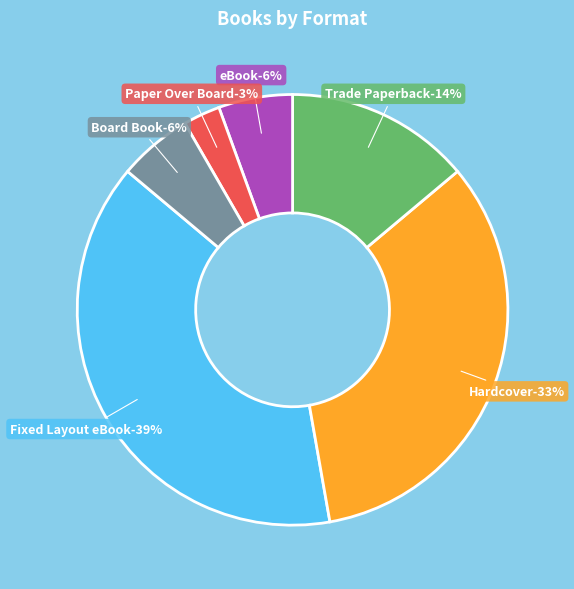

What is the largest slice in the pie chart?

Fixed Layout eBook